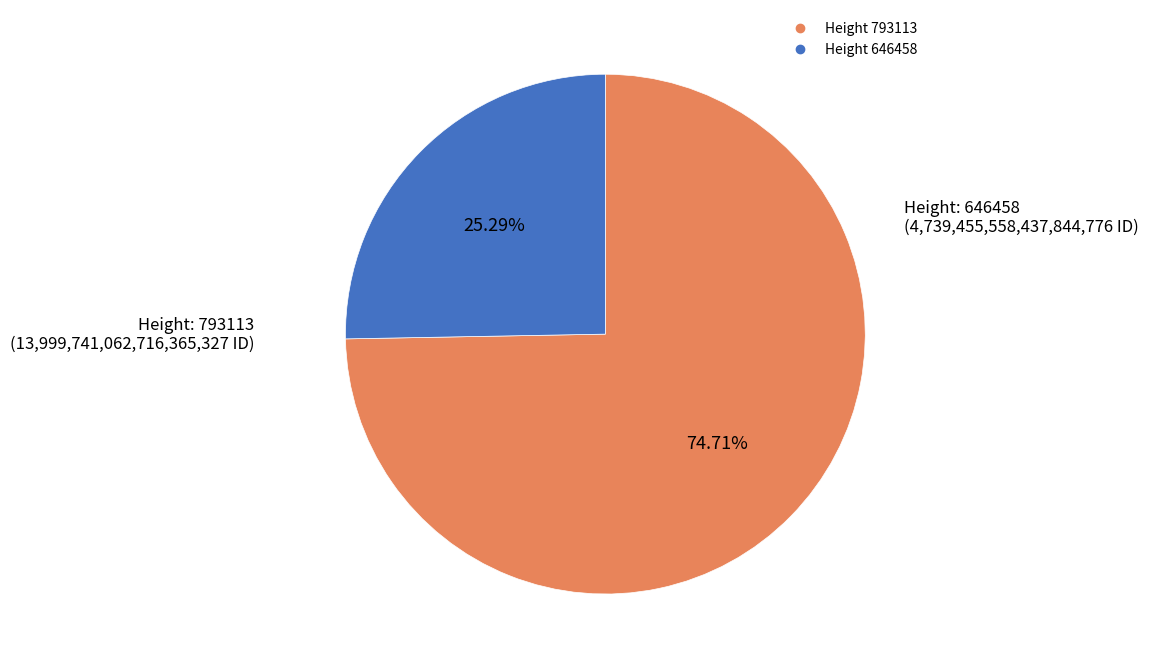

Is there a majority slice in this chart?

Yes